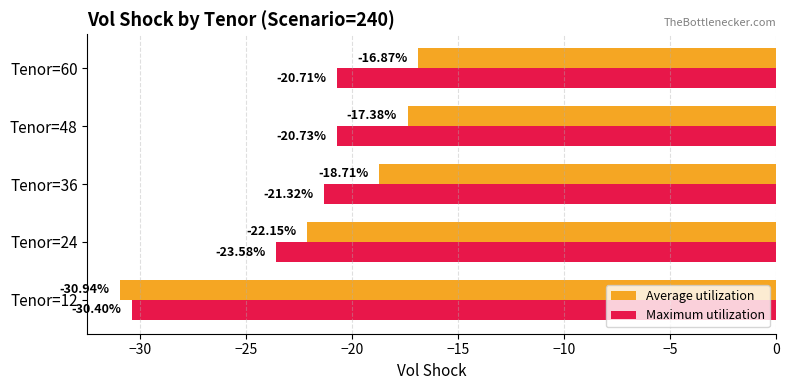

Rank the categories by Average utilization value from lowest to highest.

Tenor=12, Tenor=24, Tenor=36, Tenor=48, Tenor=60